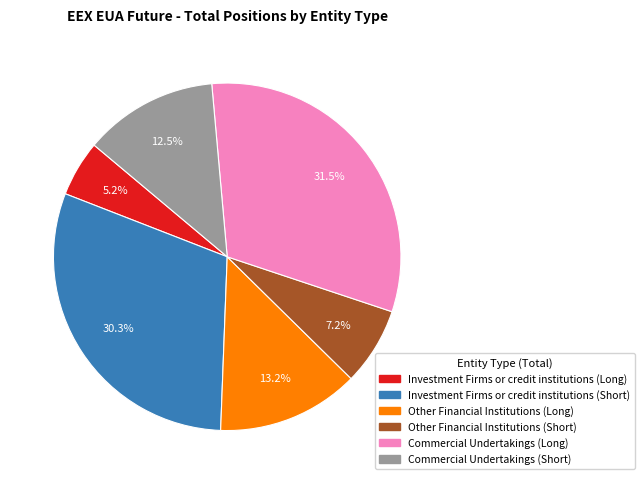

Is there any slice that represents more than half of the pie?

No